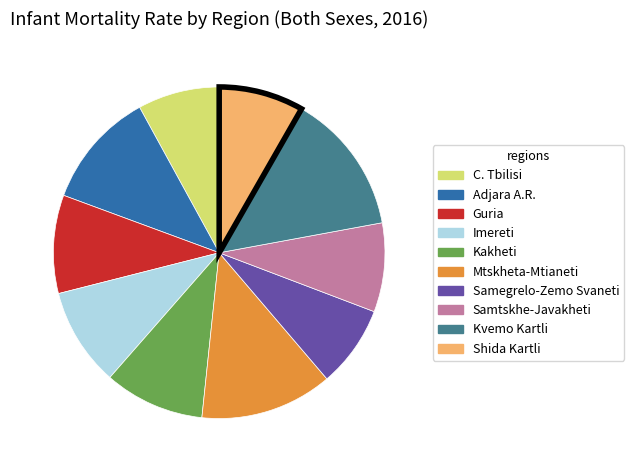

Is Adjara A.R. the majority of the pie?

No